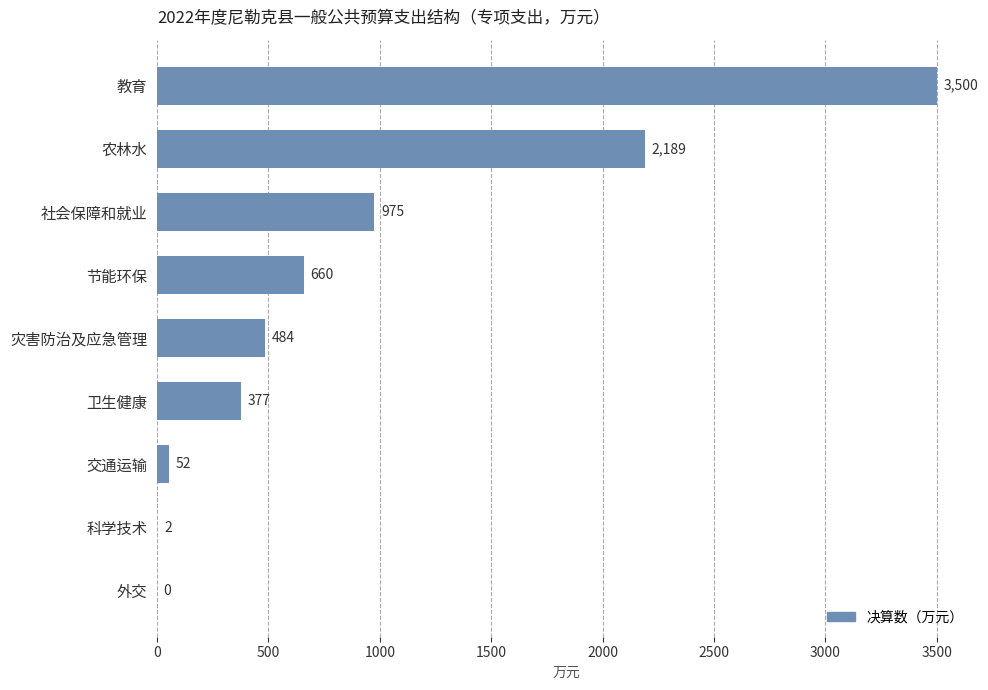

Reading top to bottom, transcribe all the data shown in this chart.

教育=3500	农林水=2189	社会保障和就业=975	节能环保=660	灾害防治及应急管理=484	卫生健康=377	交通运输=52	科学技术=2	外交=0